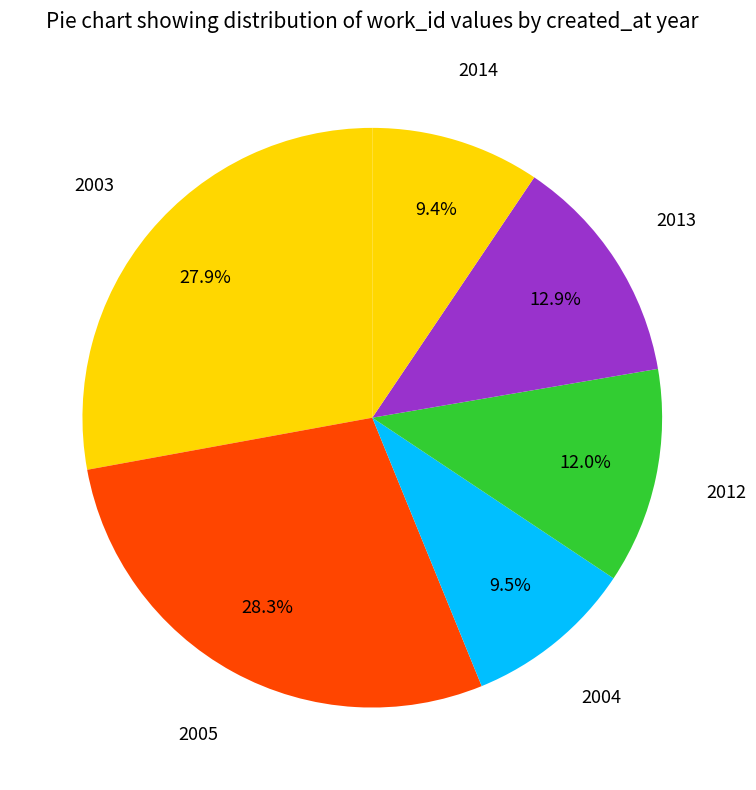

How many slices are in this pie chart?

6